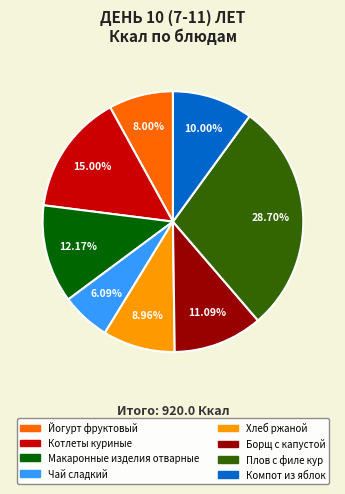

Is there a majority slice in this chart?

No